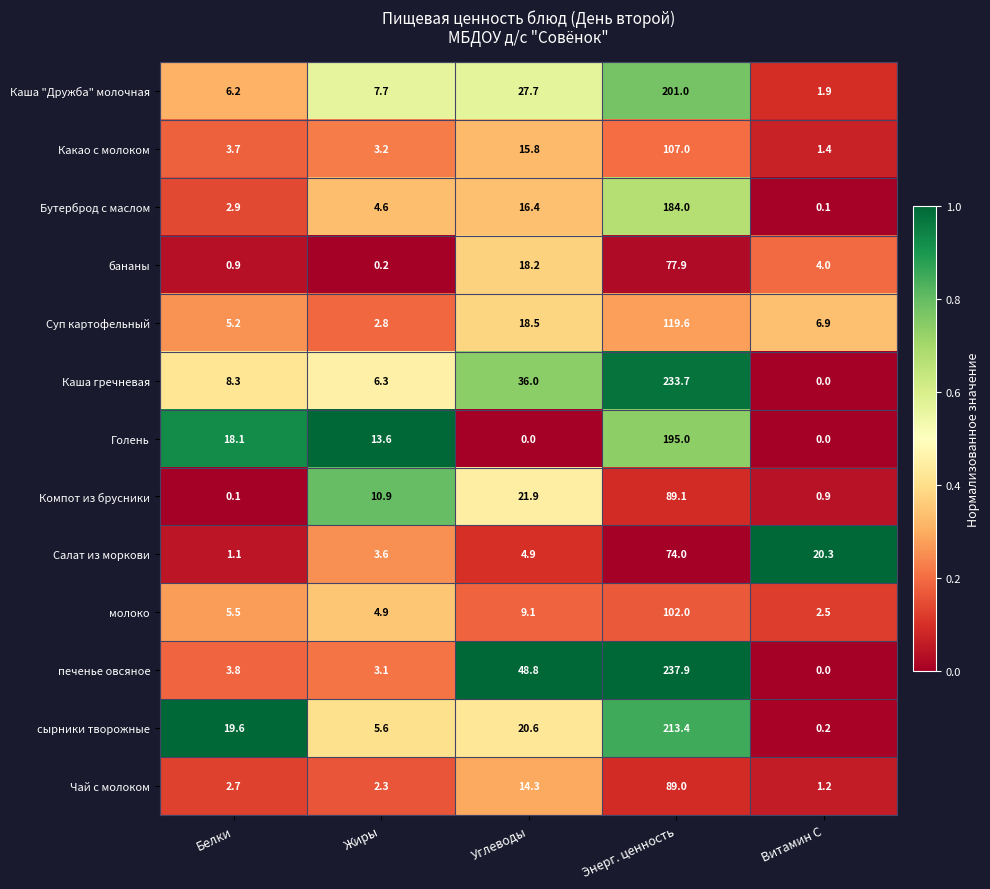

Is it true that Какао с молоком equals 162.4 at Энерг. ценность?

False